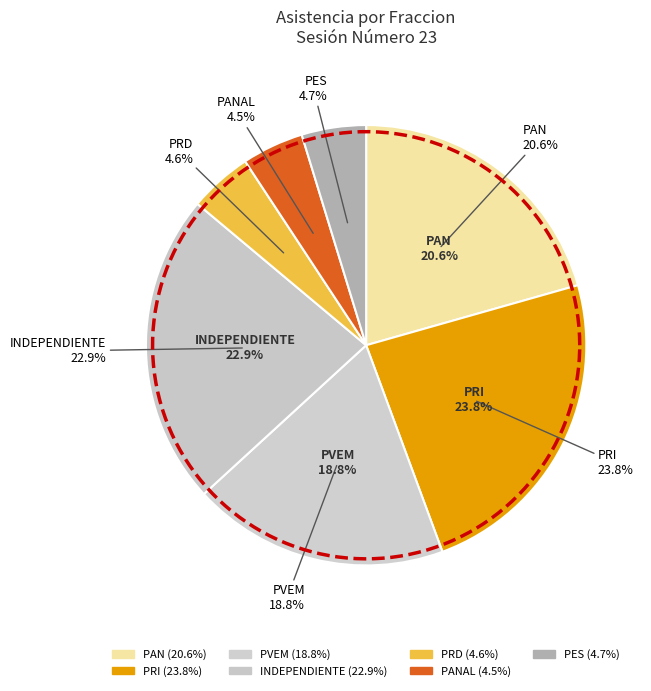

Which slice is the largest?

PRI